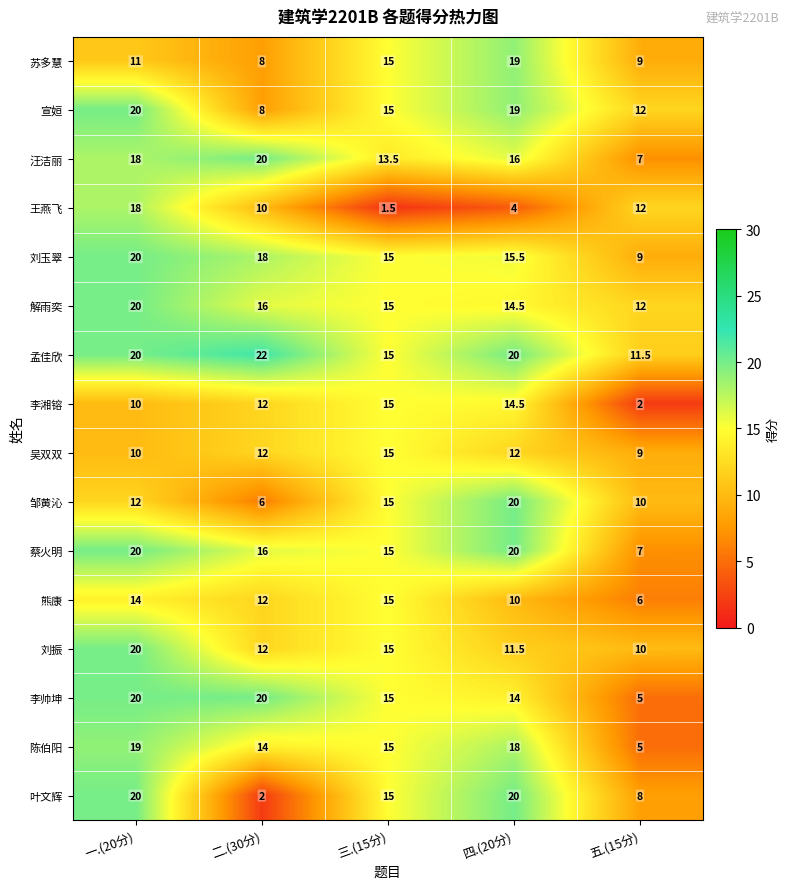

What is the minimum value for 刘玉翠?

9.0